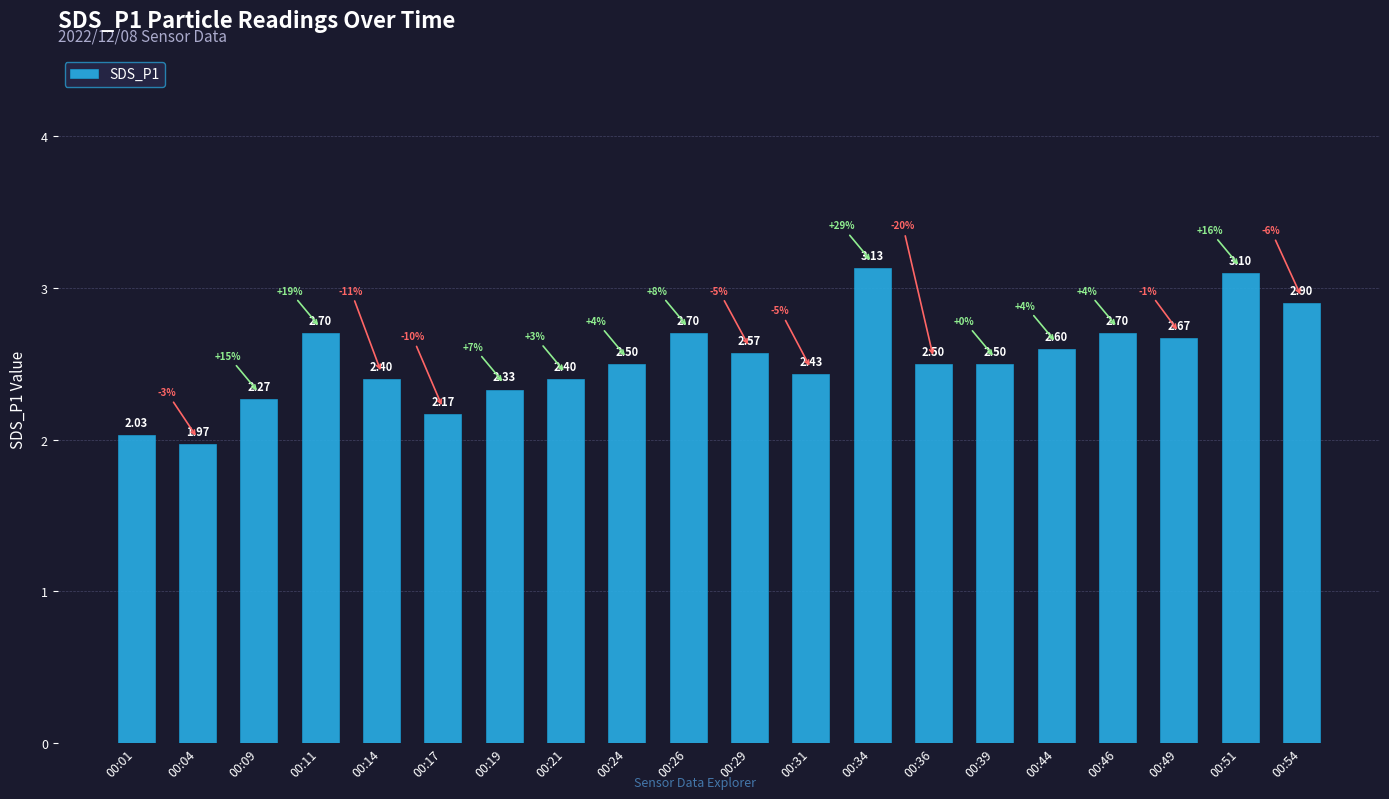

What is the sum of the values at 00:44 and 00:31?

5.0